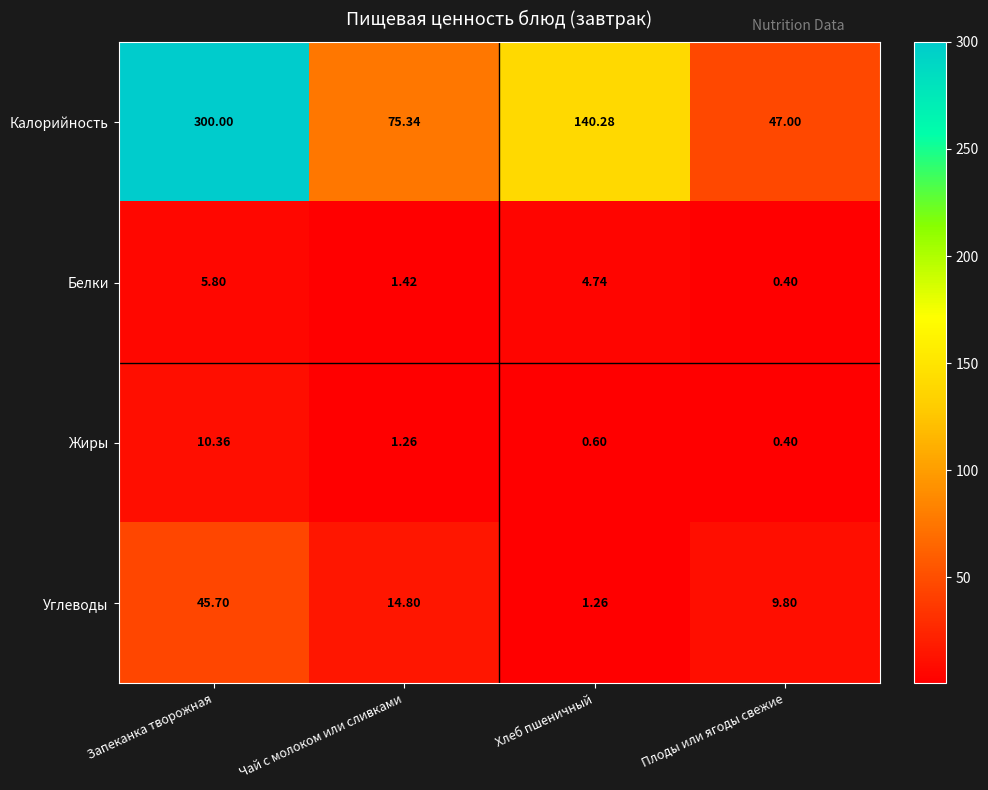

List the labels in order of Белки value, largest first.

Запеканка творожная, Хлеб пшеничный, Чай с молоком или сливками, Плоды или ягоды свежие